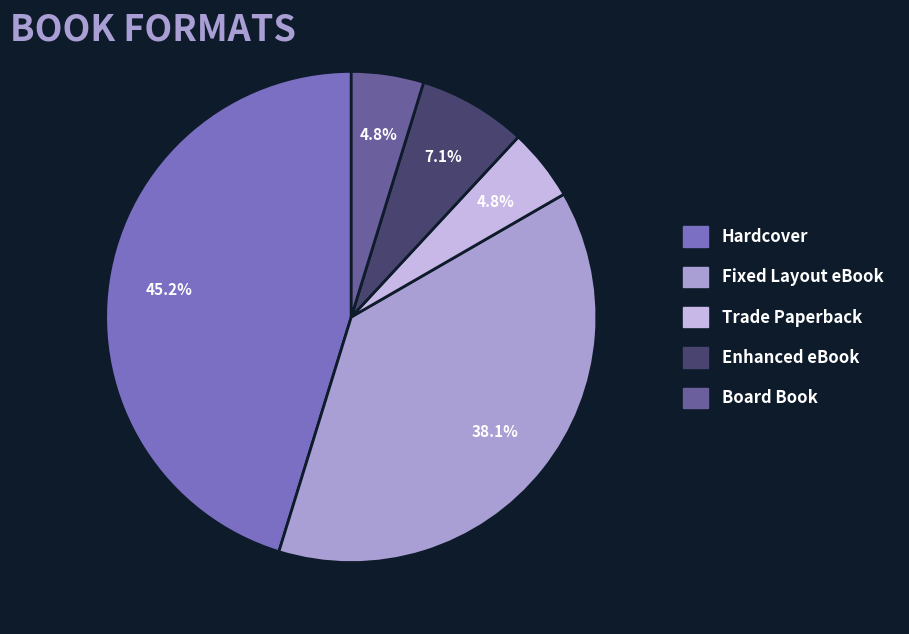

Is Fixed Layout eBook the majority of the pie?

No